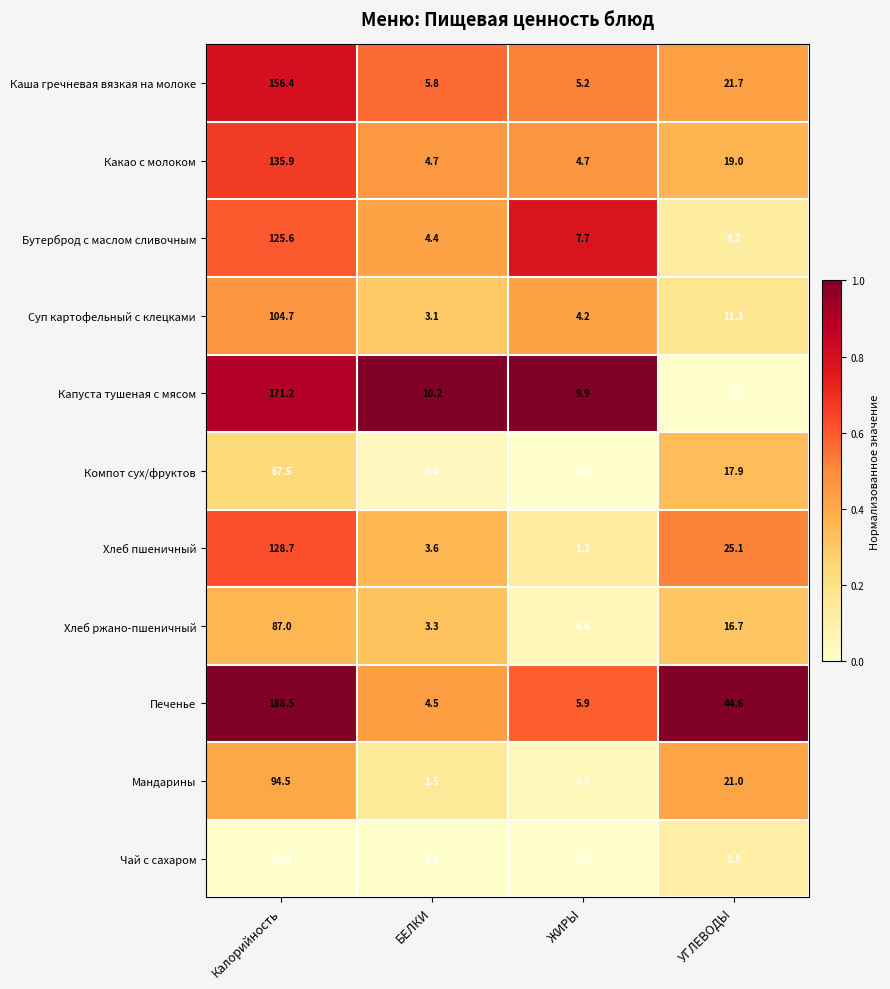

What is the difference between the Хлеб ржано-пшеничный values at ЖИРЫ and Калорийность?

86.4